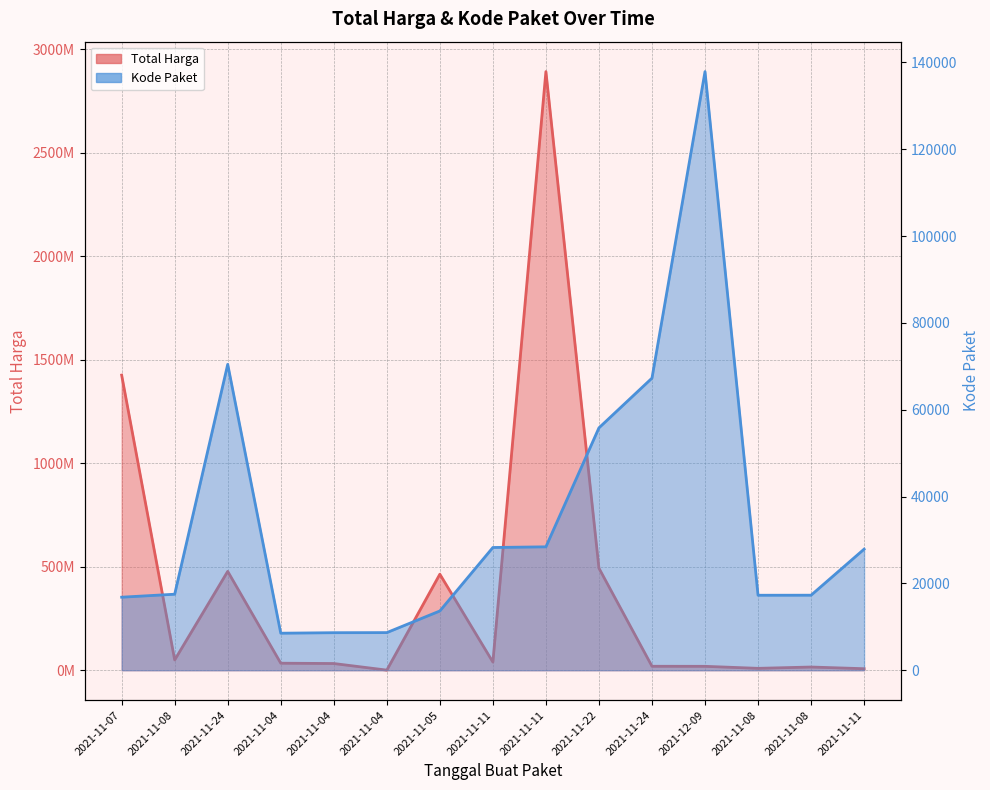

True or false: Kode Paket has more than 2 points higher than both neighbors.

False